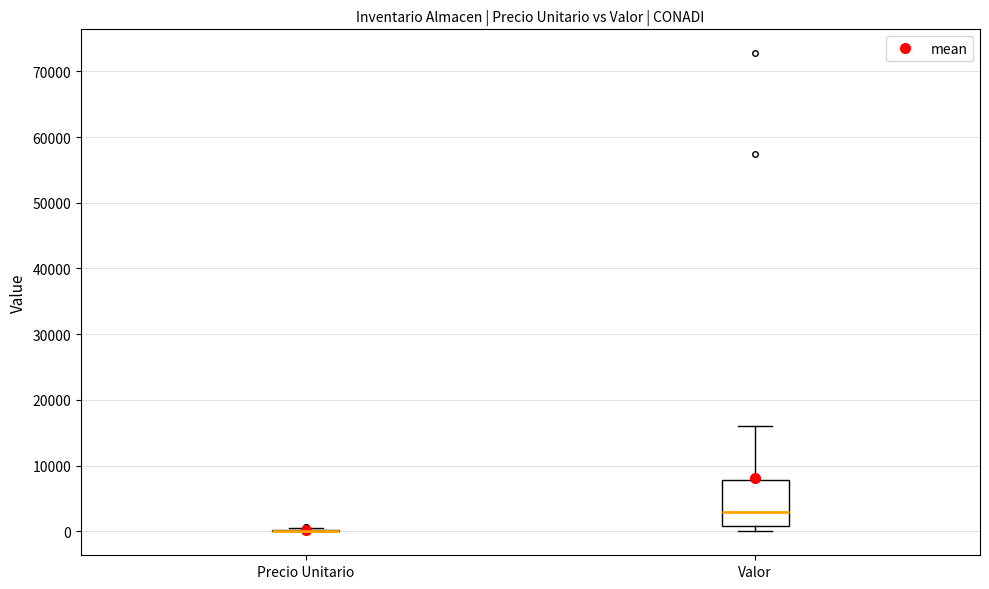

Reading left to right, transcribe this box plot: for each box, give where its median line is, the range the box spans, and where its two whiskers end, as read against the y-axis. The values are not printed on the chart, so give them approximately, as read against the axis.

Precio Unitario: box collapsed to a line at 0, whiskers 0 to 1000
Valor: median 3000, box 1000 to 8000, whiskers 0 to 16000